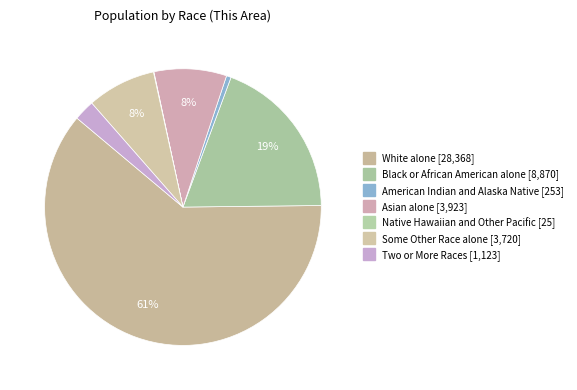

Which category accounts for the majority?

White alone